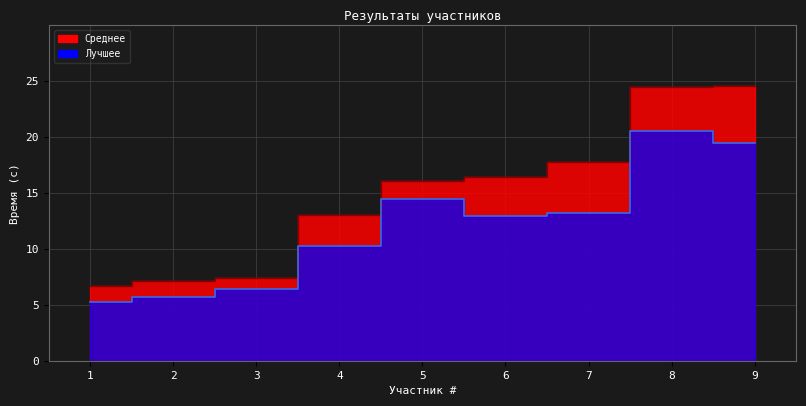

Which category has the highest value in the Среднее series?

9